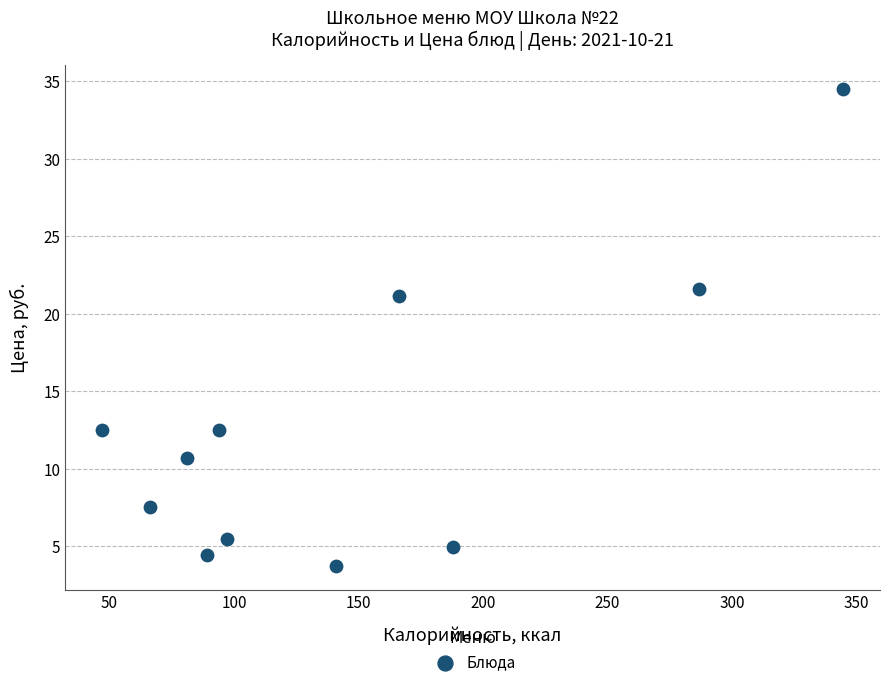

What Y value in the scatter plot is closest to 19?

21.2